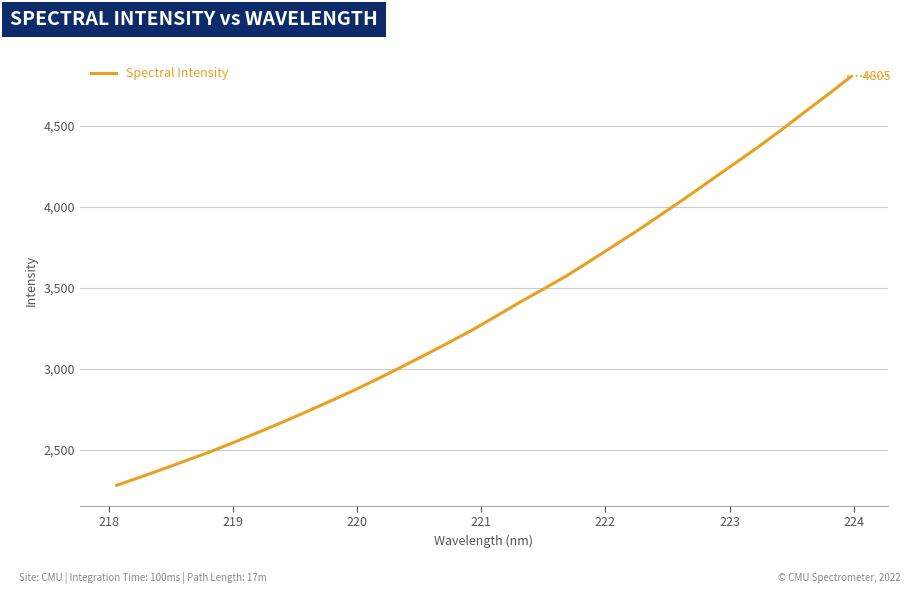

What is the smallest value displayed?

2280.6